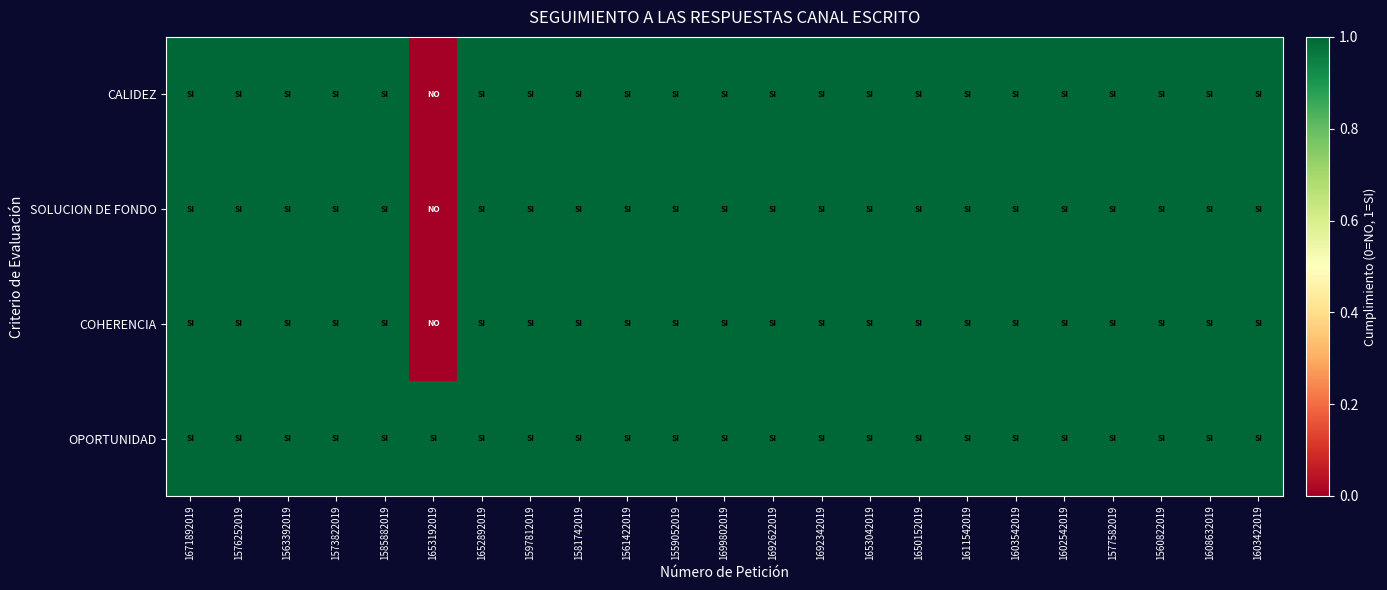

Which has a higher value, 1597812019 or 1653192019?

1597812019